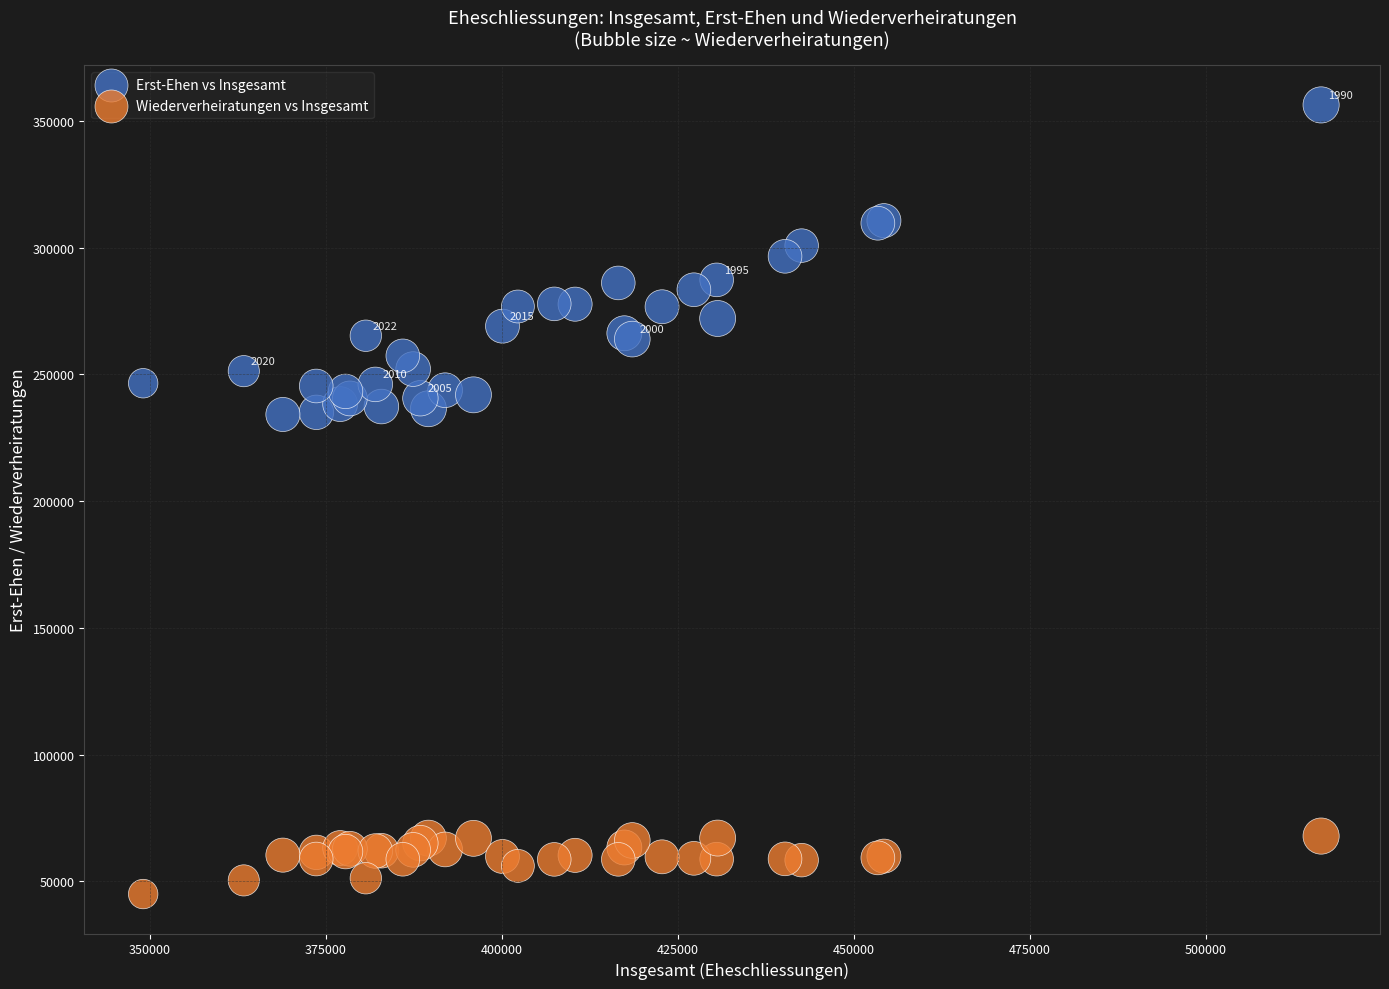

Which series has the widest spread of Y values?

Erst-Ehen vs Insgesamt